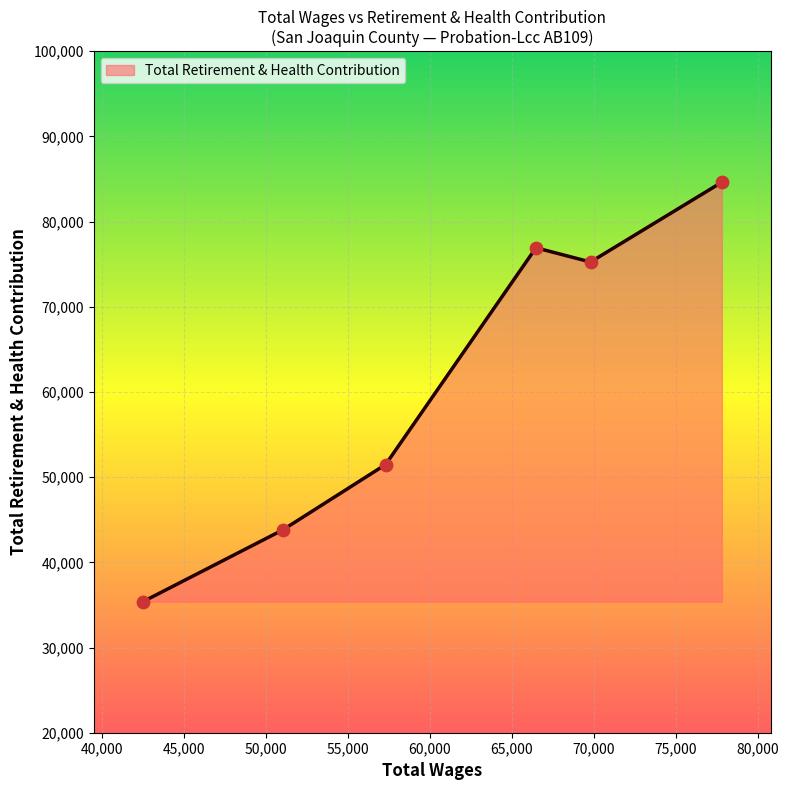

What is the smallest value displayed?

35375